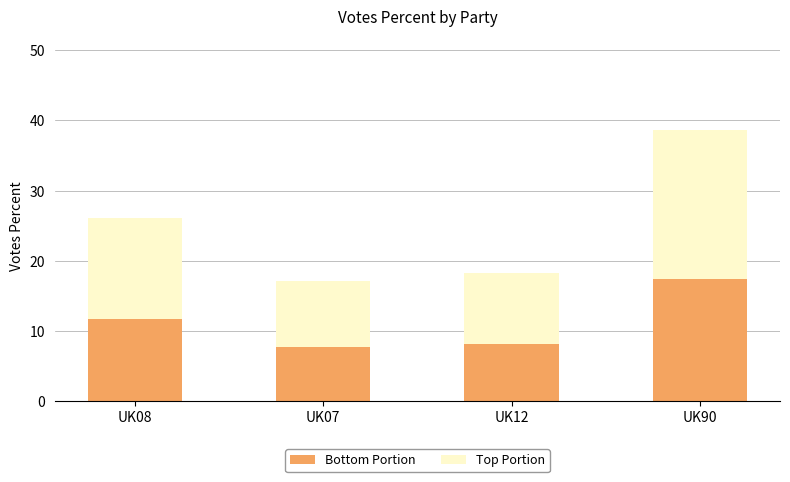

How many data points in Bottom Portion are above 11?

2